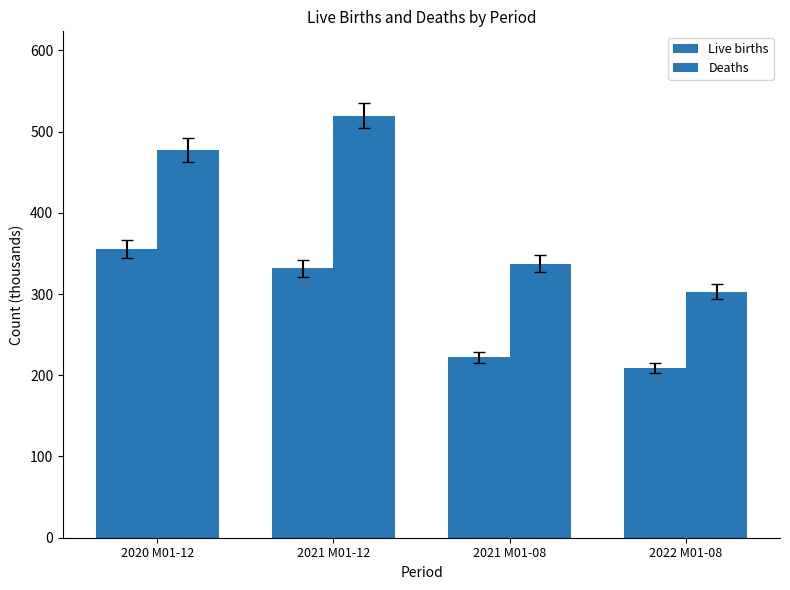

Count the number of categories in the chart.

4